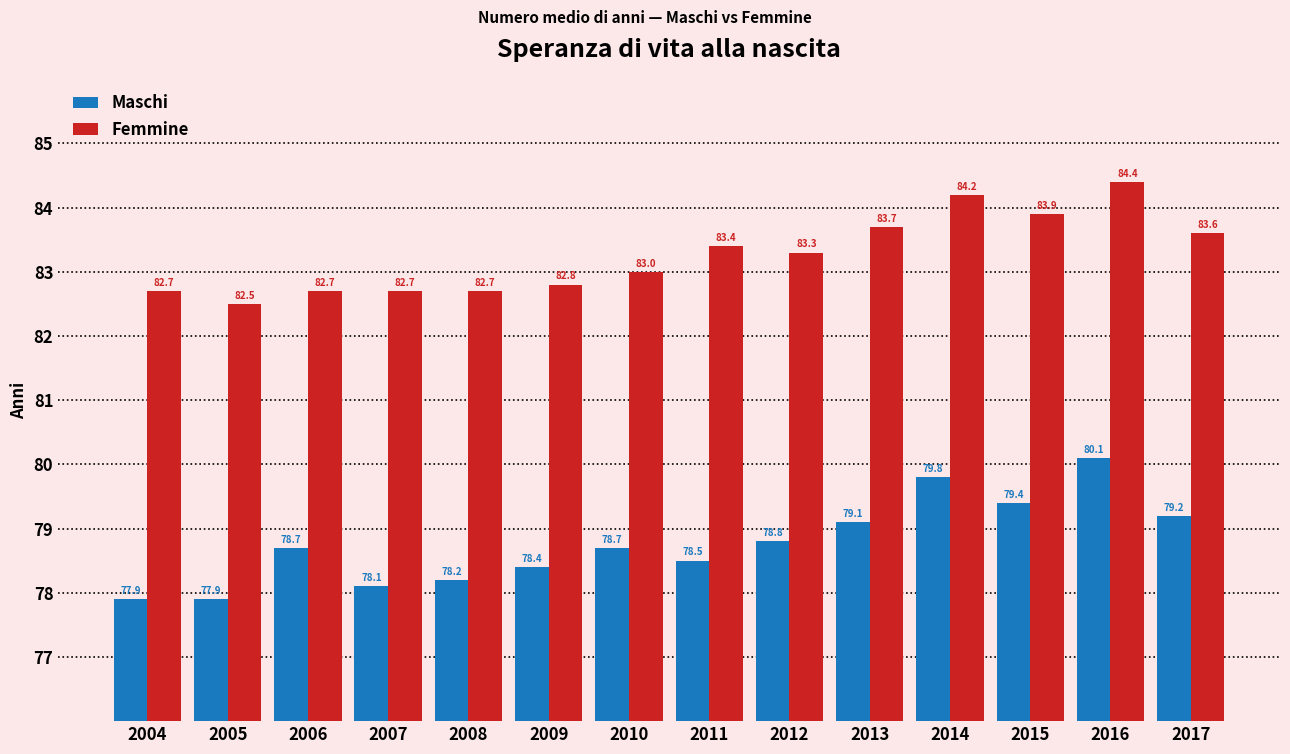

Reading left to right, list all the values displayed in this chart.

Maschi: 77.9	77.9	78.7	78.1	78.2	78.4	78.7	78.5	78.8	79.1	79.8	79.4	80.1	79.2
Femmine: 82.7	82.5	82.7	82.7	82.7	82.8	83.0	83.4	83.3	83.7	84.2	83.9	84.4	83.6